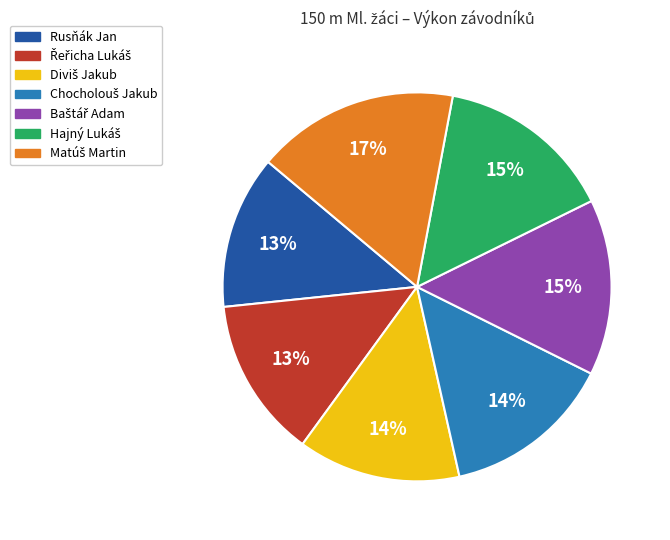

Is there a majority slice in this chart?

No